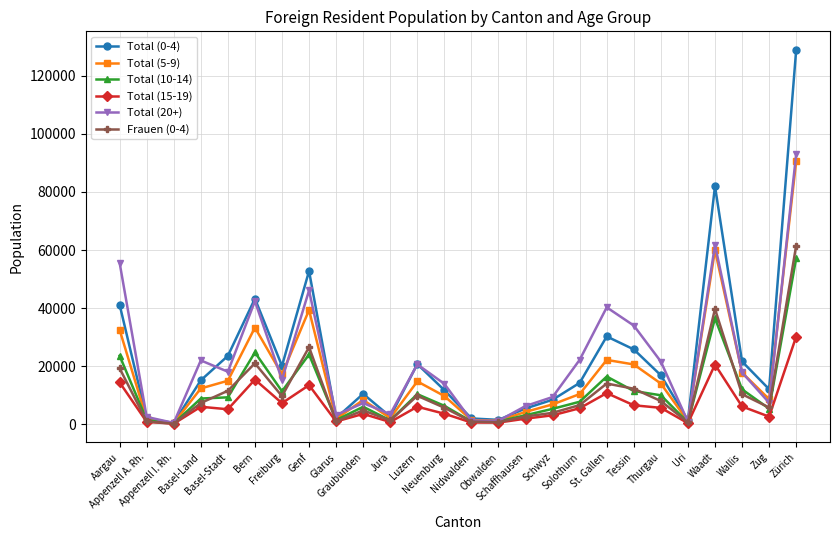

What is the greatest value displayed?

128895